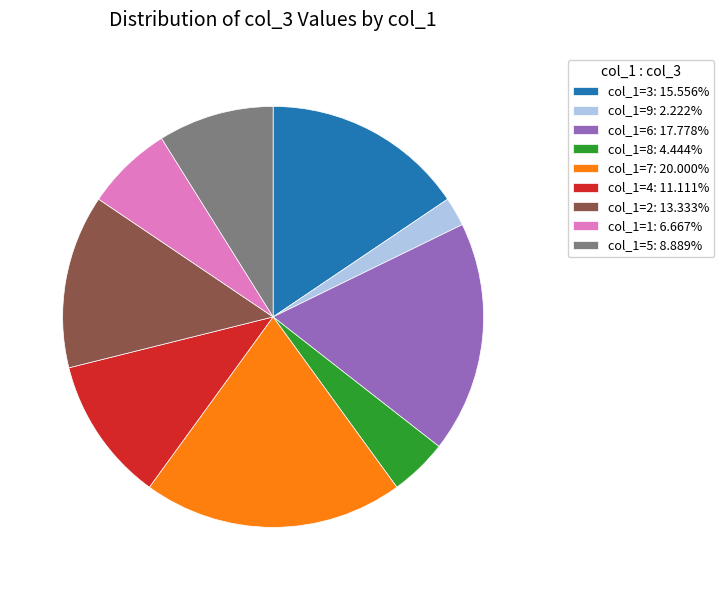

Approximately how many times larger is the value at col_1=2: 13.333% compared to col_1=3: 15.556%?

0.9